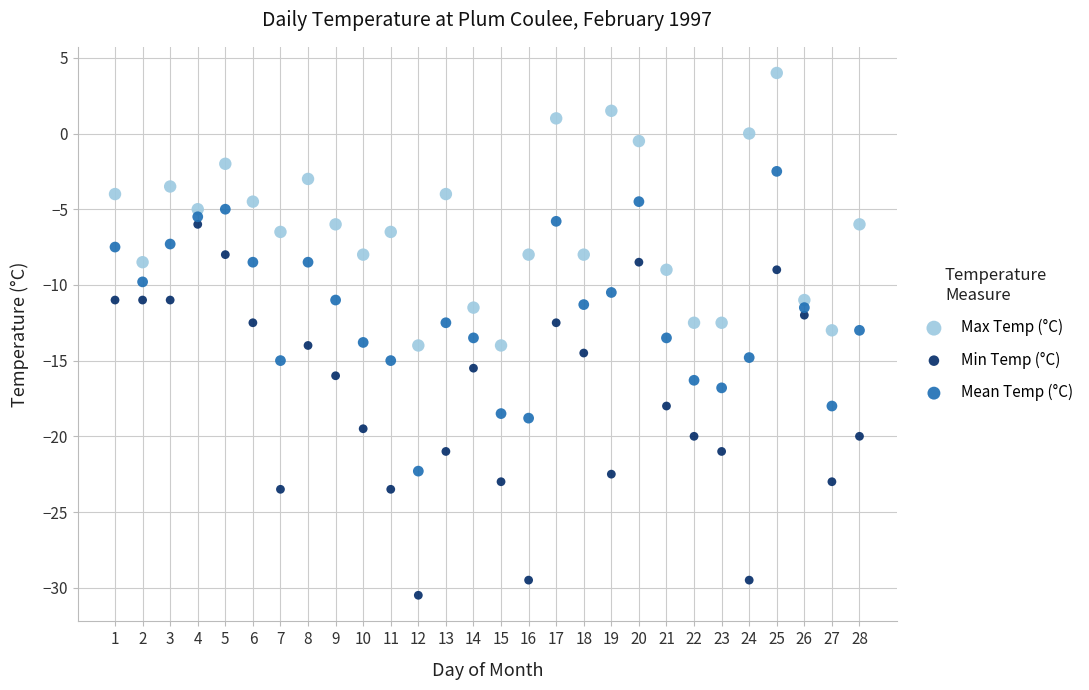

Which series reaches the maximum Y coordinate?

Max Temp (°C)